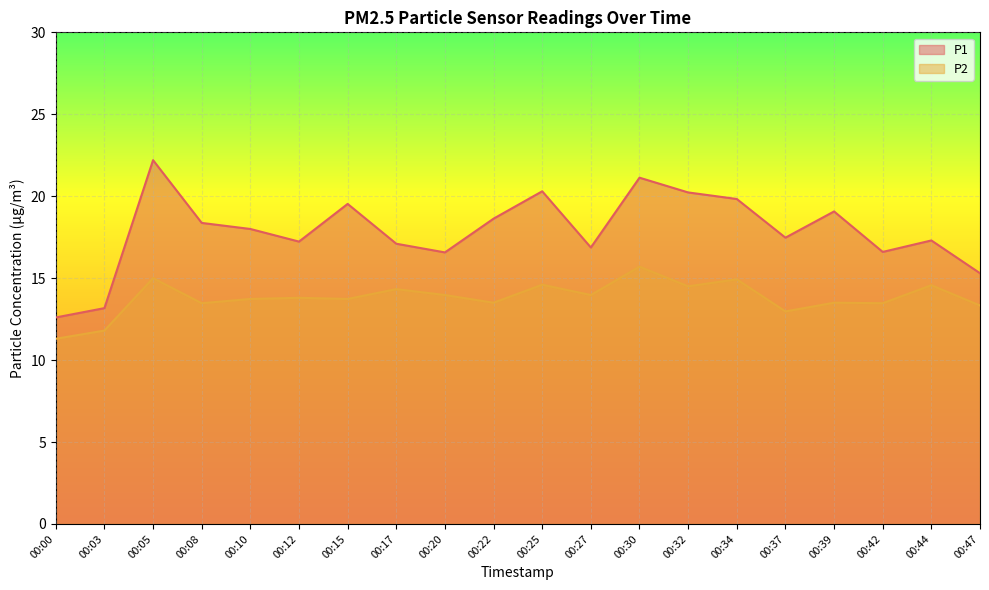

How many data points in P2 are above 13?

17